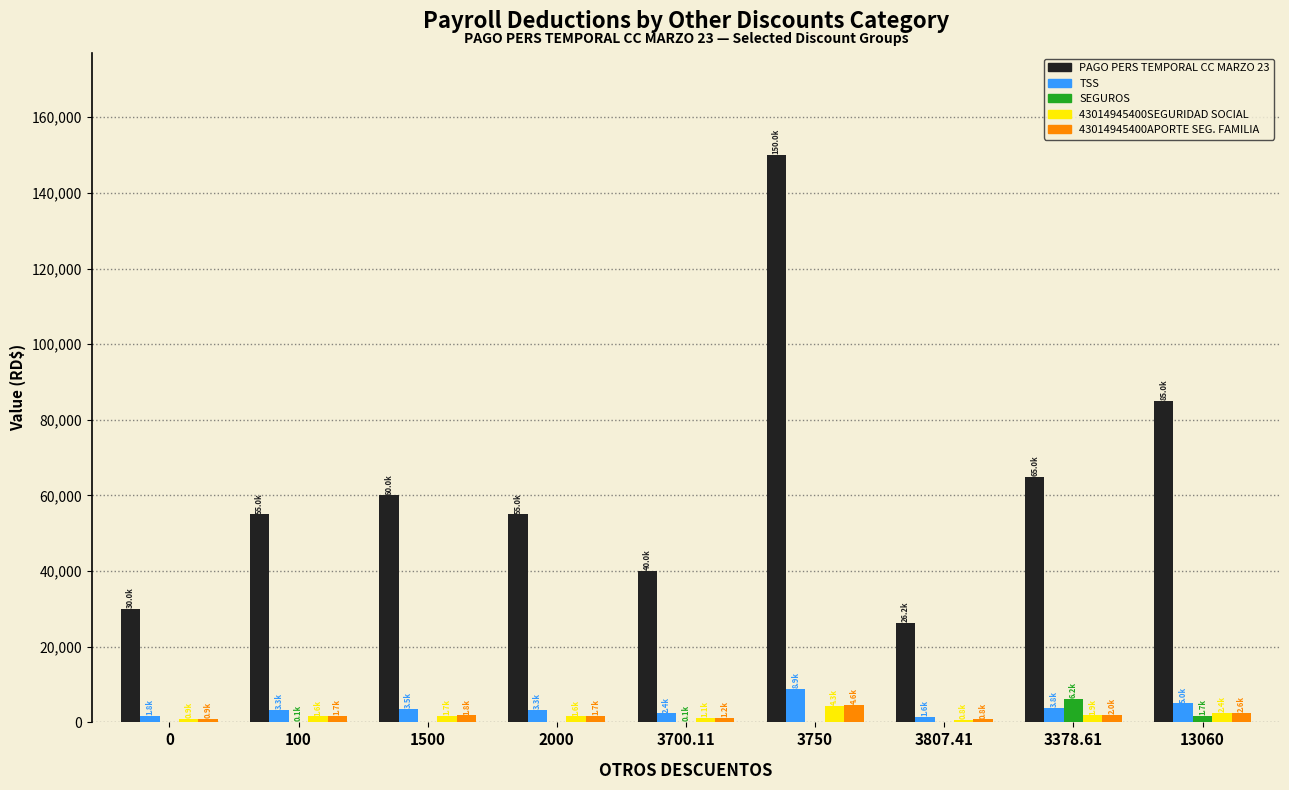

Is the value of PAGO PERS TEMPORAL CC MARZO 23 at 2000 greater than the value of SEGUROS at 3378.61?

Yes